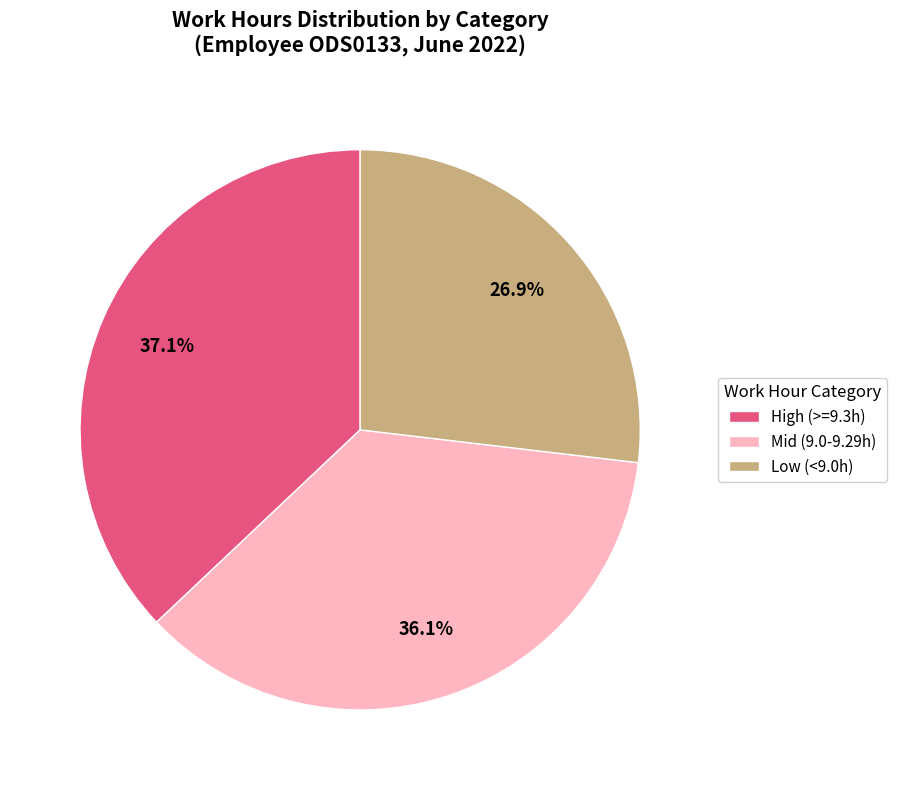

What percentage is NOT represented by Low (<9.0h)?

73.1%